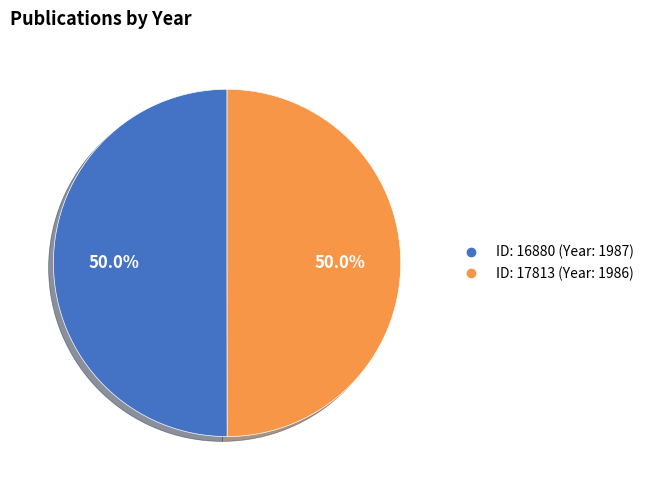

Count the number of slices in the pie.

2